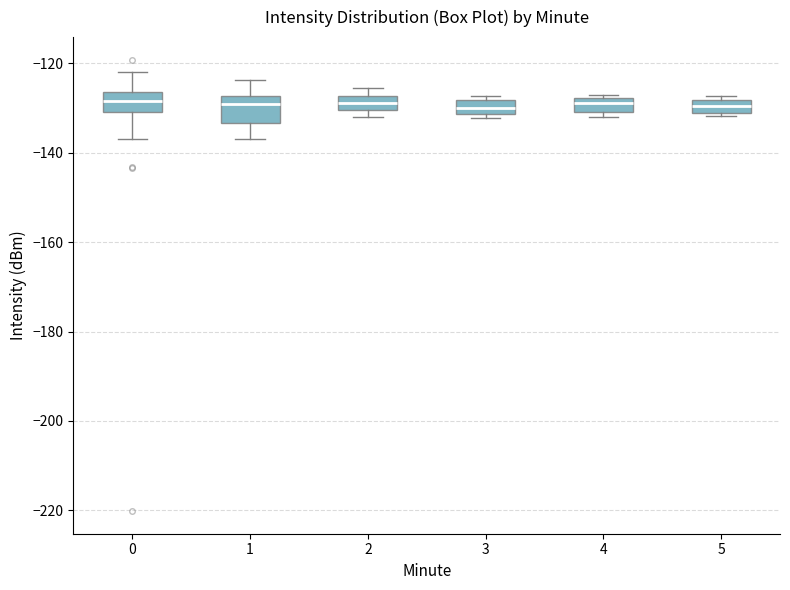

Where is the lower edge of the box at x = 4 on the y-axis? The values are not printed on the chart, so give them approximately, as read against the axis.

-130